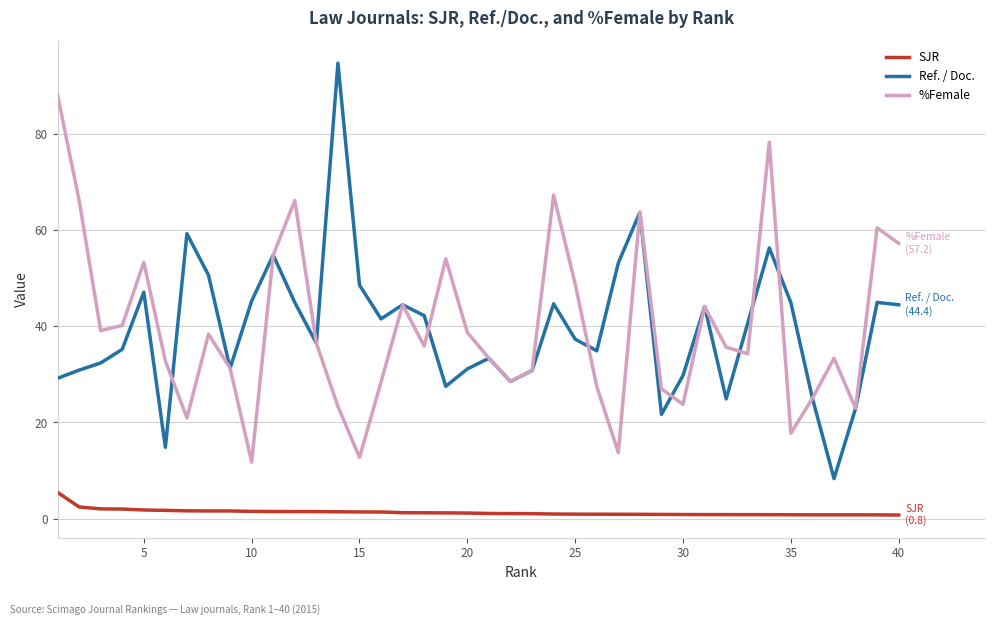

True or false: SJR and Ref. / Doc. cross at least once.

False